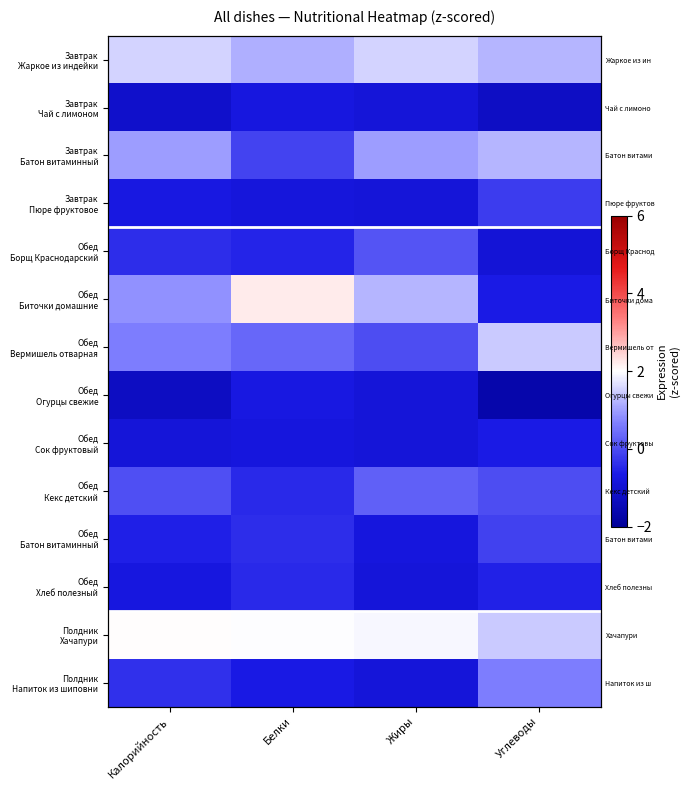

Which series changed the most between Калорийность and Углеводы?

Обед Биточки домашние